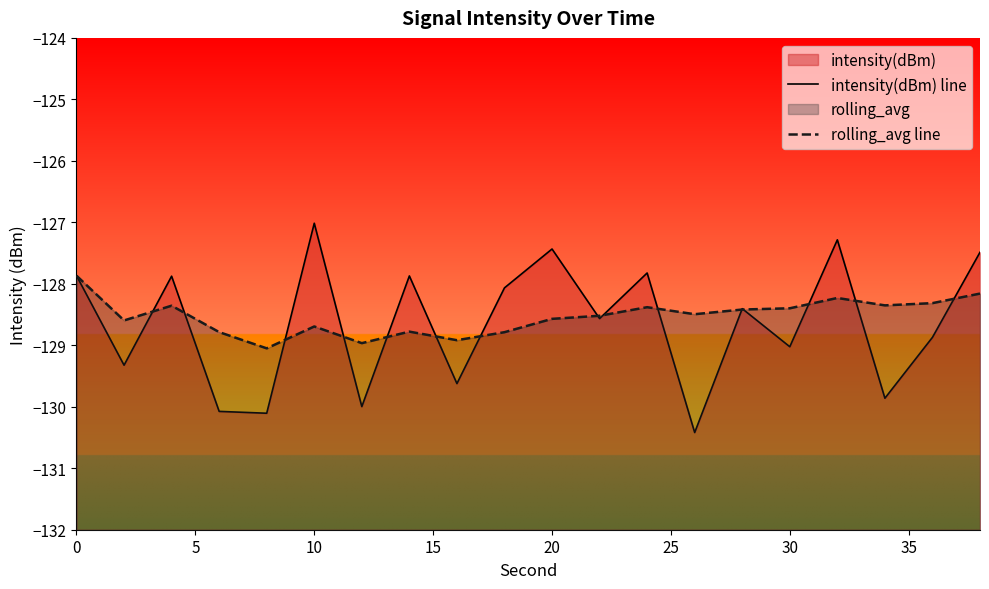

Which series ends up on top after the final intersection of rolling_avg line and intensity(dBm) line?

intensity(dBm) line